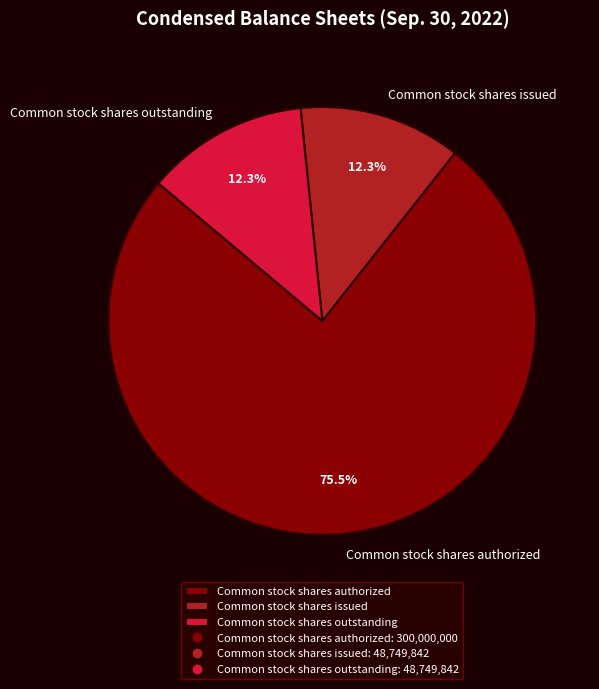

What is the majority slice?

Common stock shares authorized